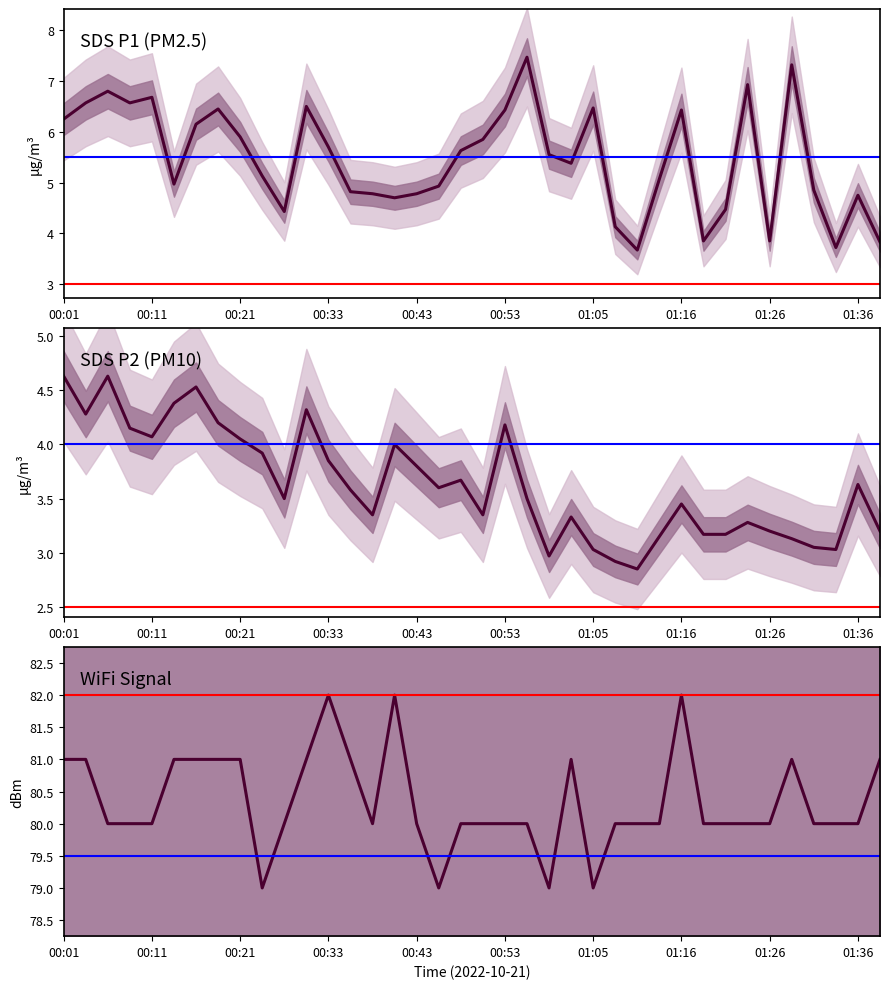

How many values in the WiFi Signal series exceed 80?

14